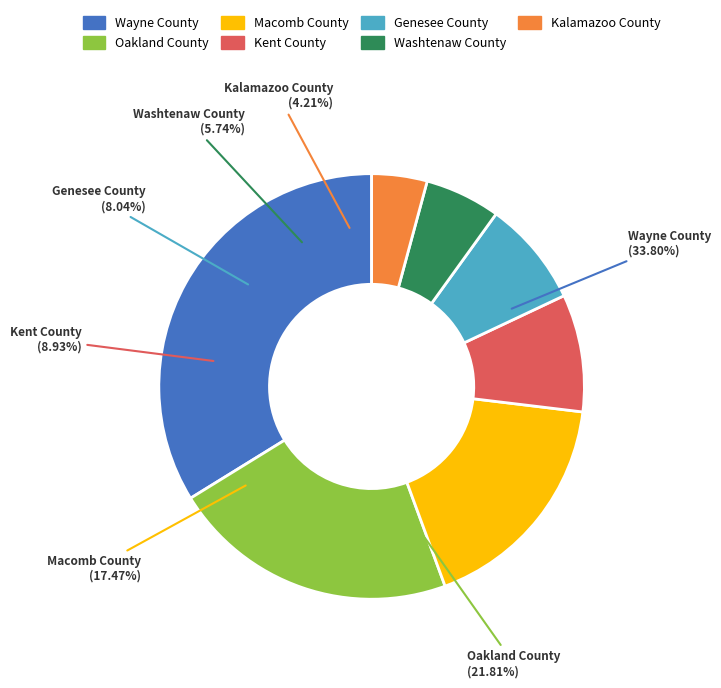

Is the sum of Oakland County and Kent County greater than half?

No